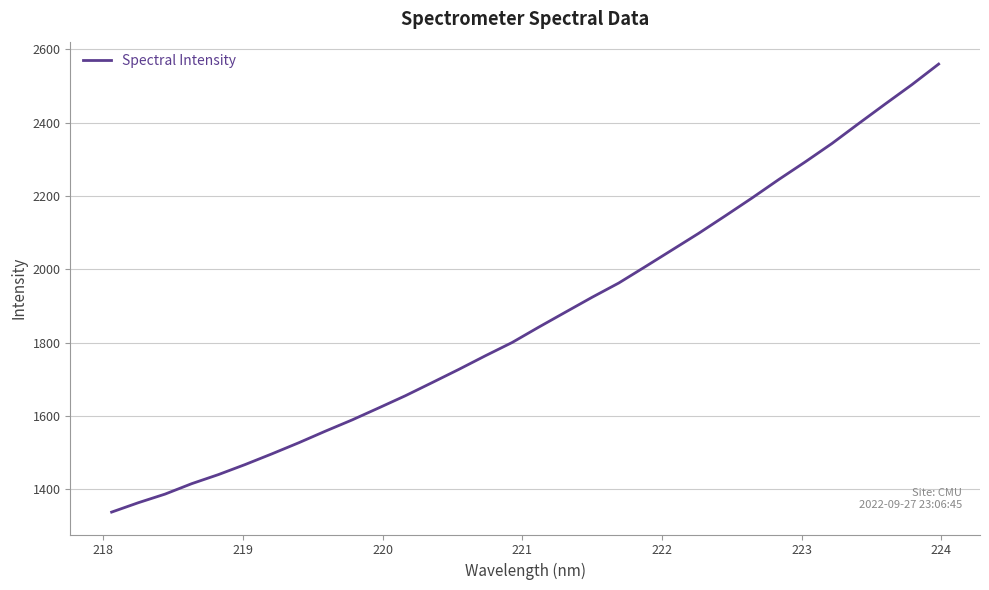

How many lines are shown in the chart?

1